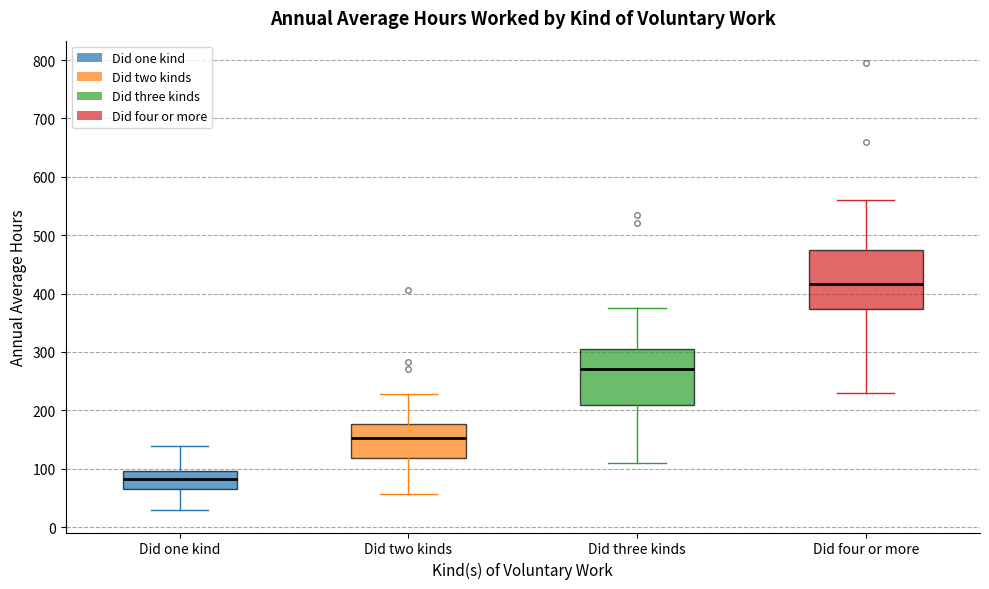

Which box's median line is the highest?

Did four or more